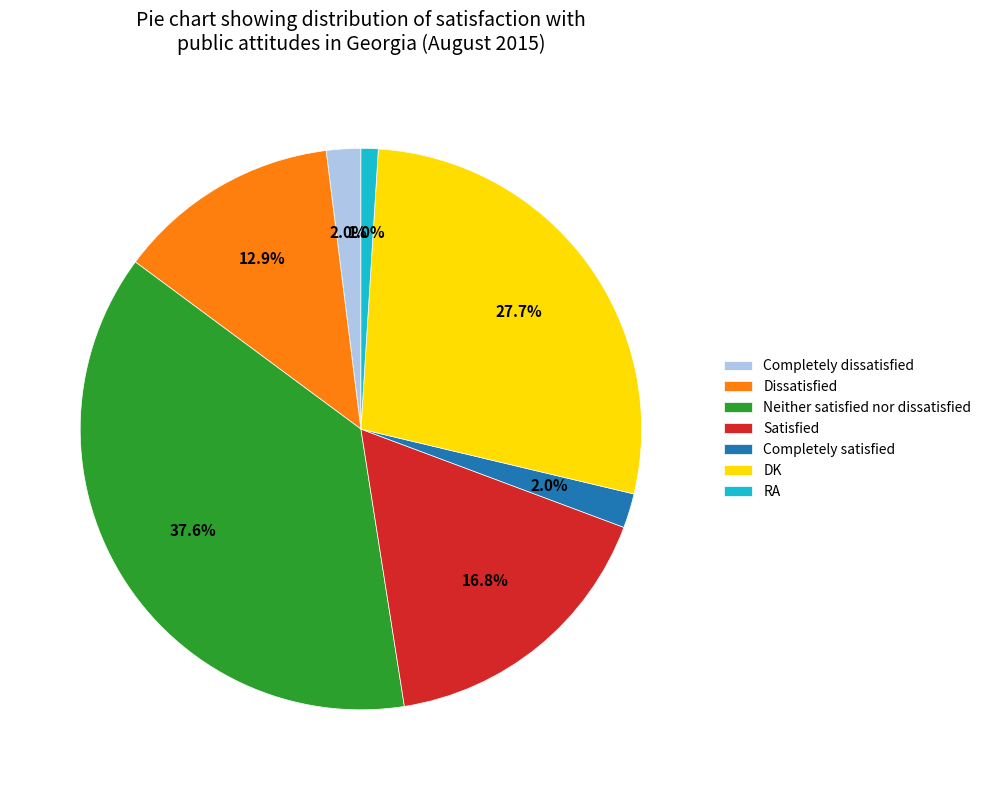

To the nearest percent, what is the difference between the DK and RA slice percentages?

27%